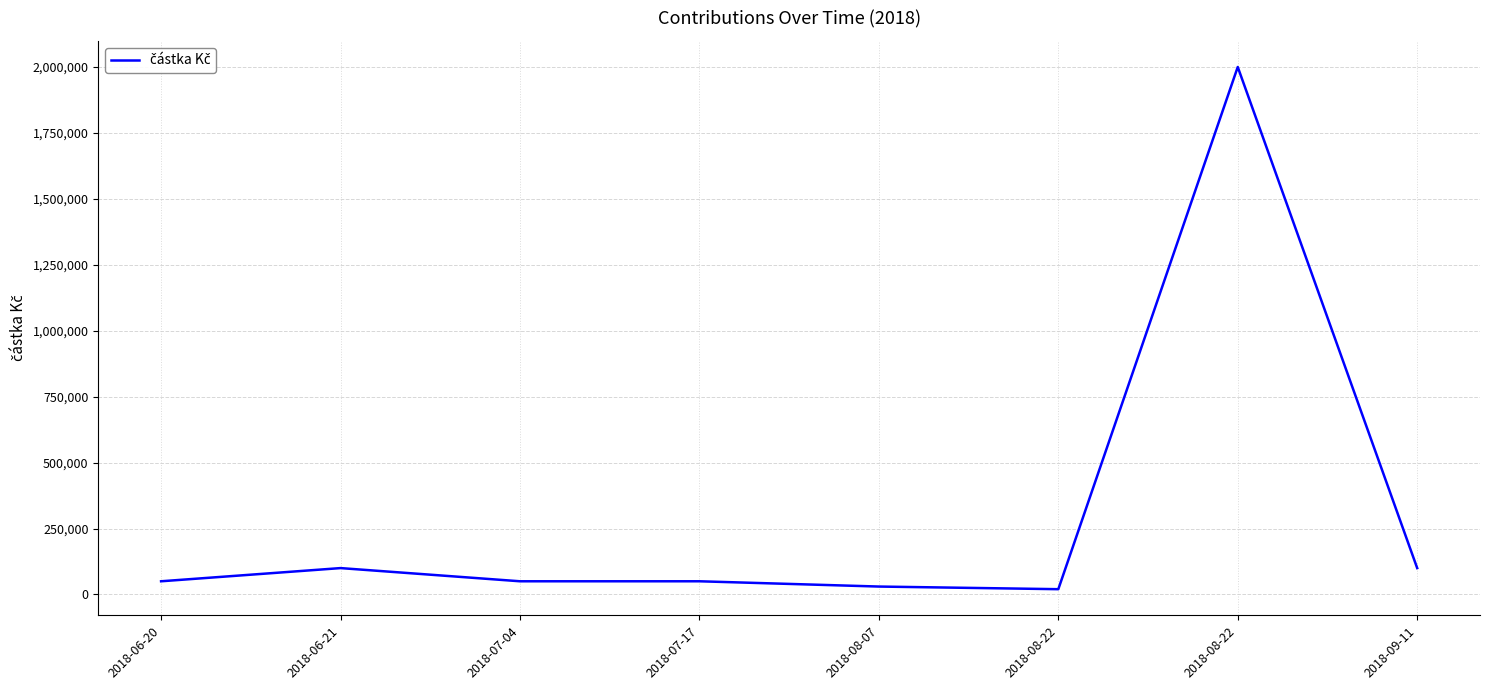

Rank the categories by value from highest to lowest.

2018-08-22, 2018-06-21, 2018-09-11, 2018-06-20, 2018-07-04, 2018-07-17, 2018-08-07, 2018-08-22